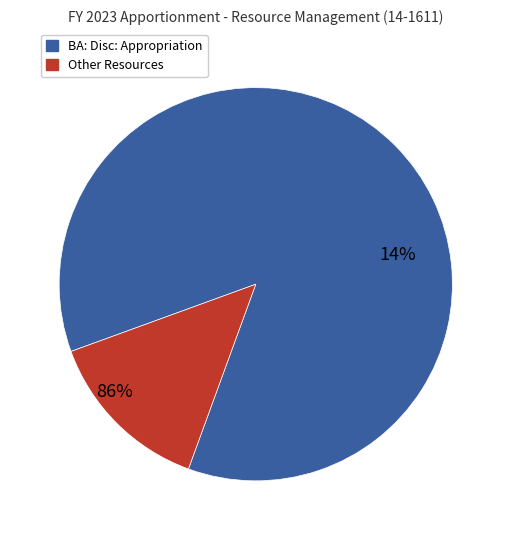

What is the majority slice?

BA: Disc: Appropriation